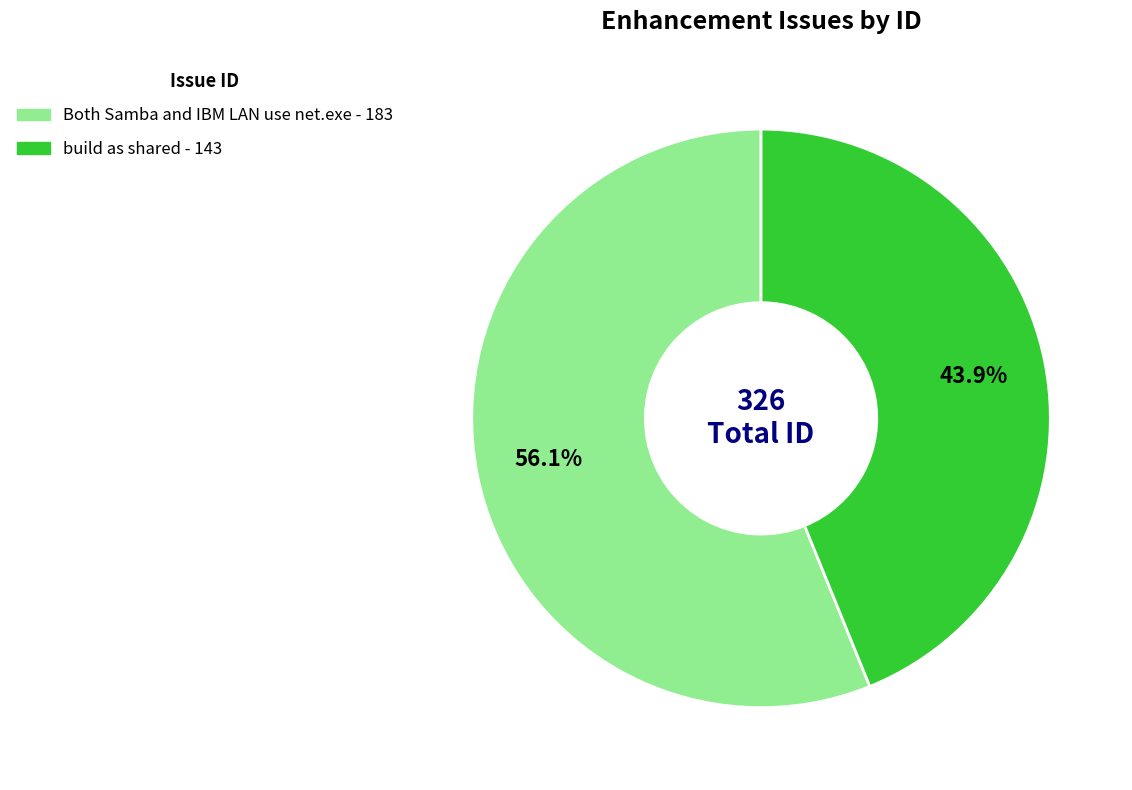

Which has a higher value, build as shared or Both Samba and IBM LAN use net.exe?

Both Samba and IBM LAN use net.exe